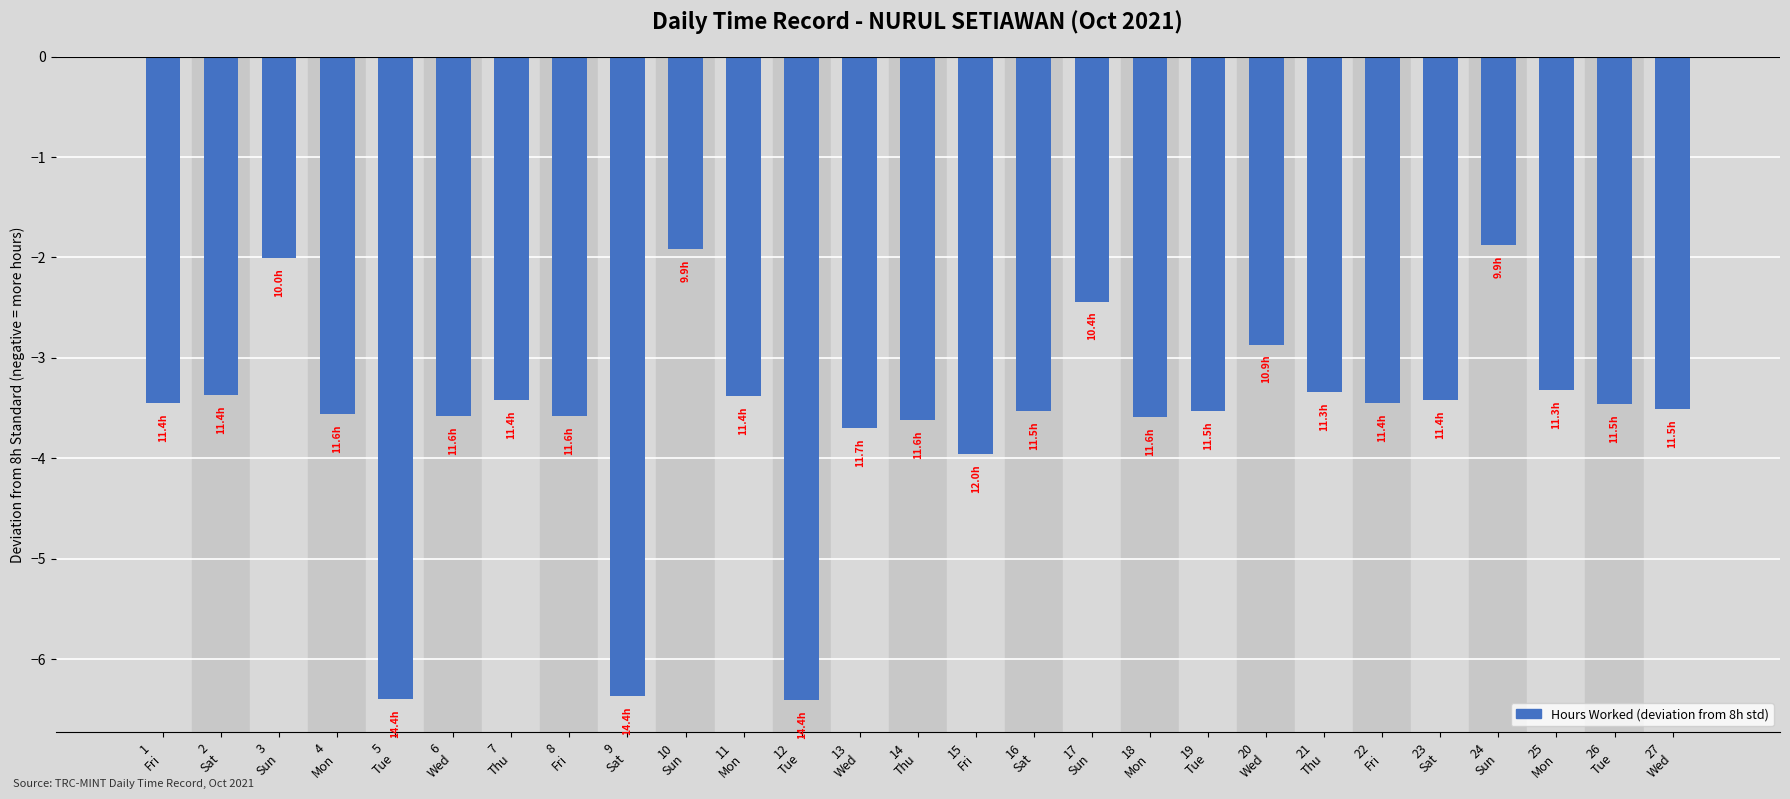

What is the maximum value shown in the chart?

-1.9